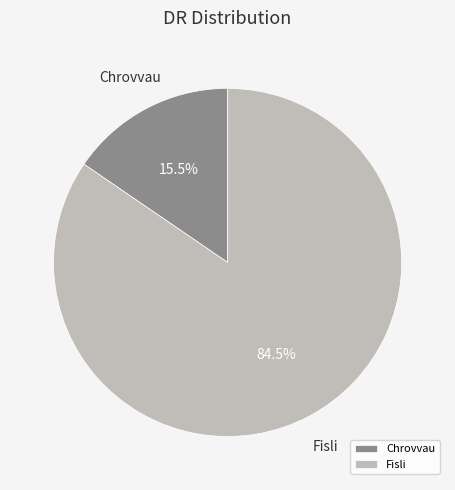

How much of the chart is everything except Chrovvau?

84.5%